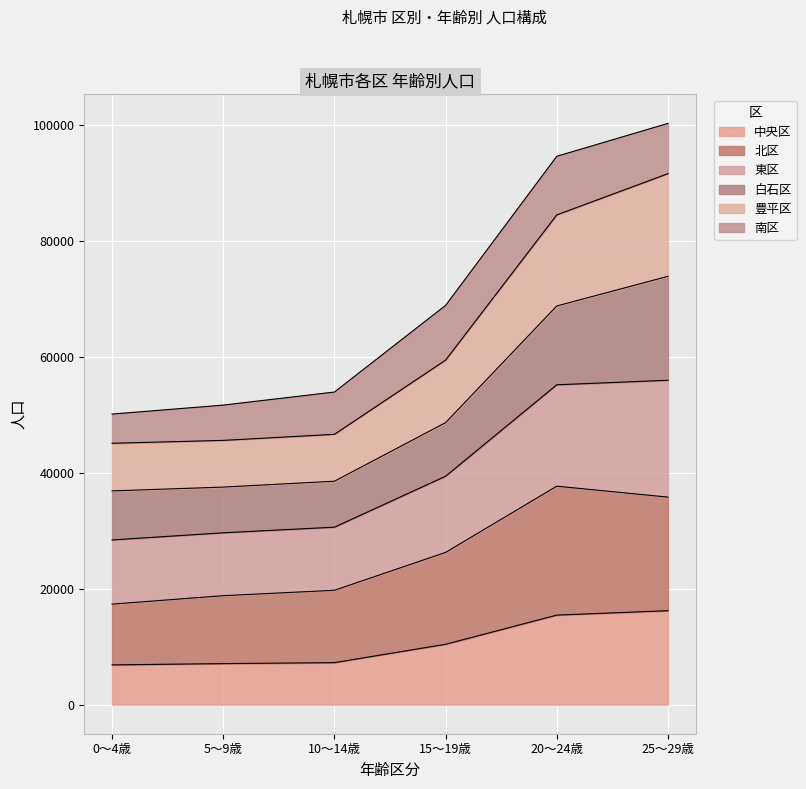

What is the total value across all series at 0～4歳?

50098